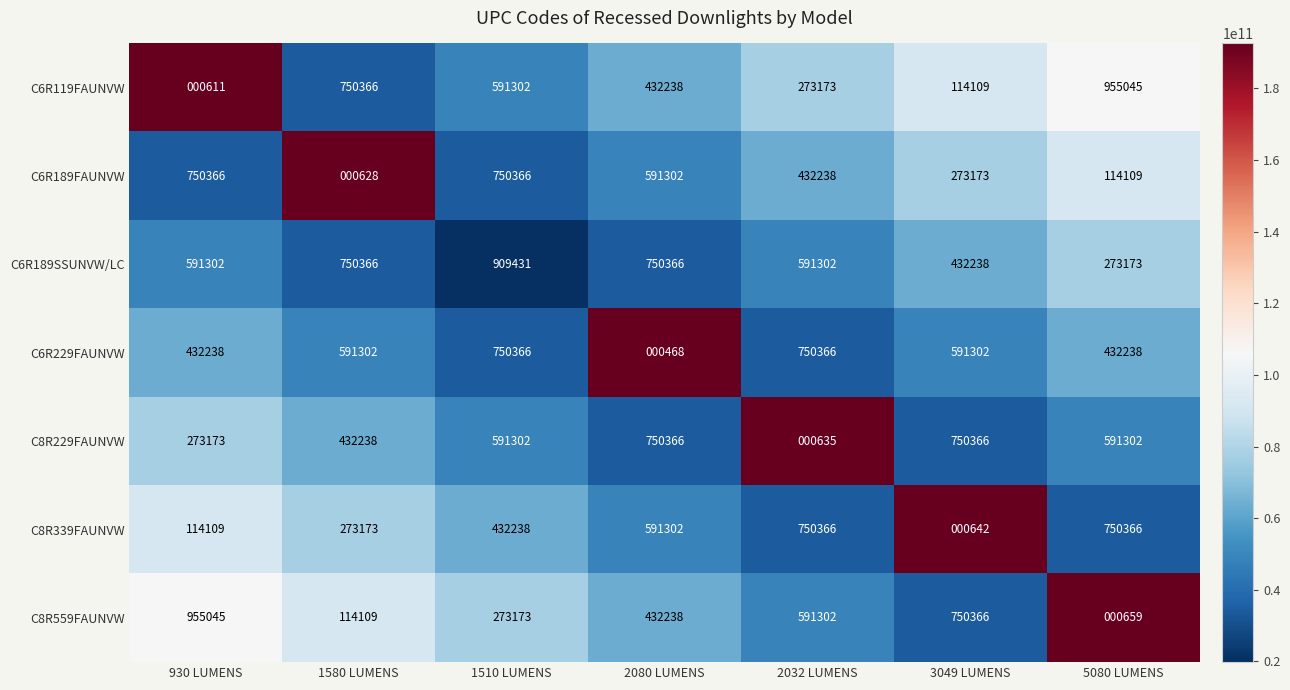

What is the difference between the second highest and minimum values in the C6R119FAUNVW series?

749755